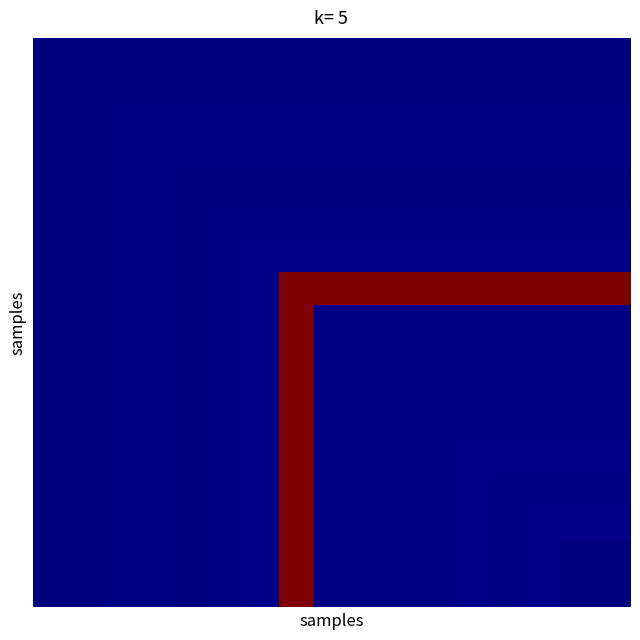

How many data points does each series have?

17